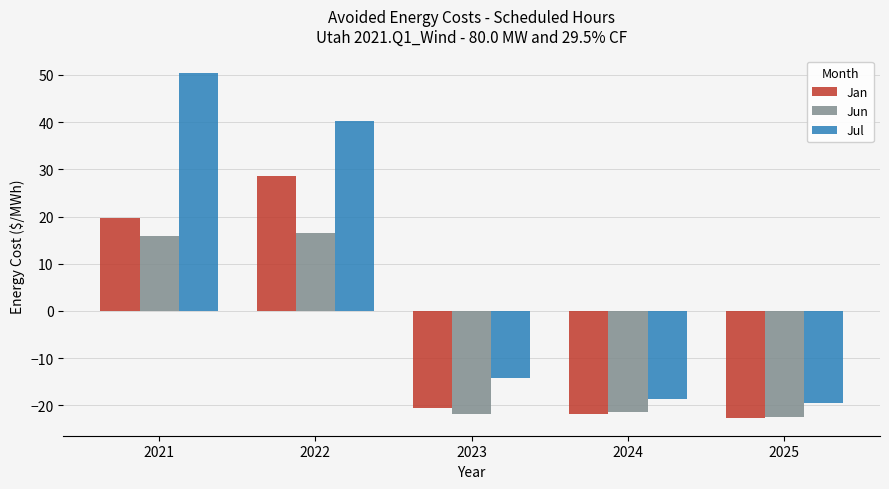

How many data points in Jan are less than -20?

3